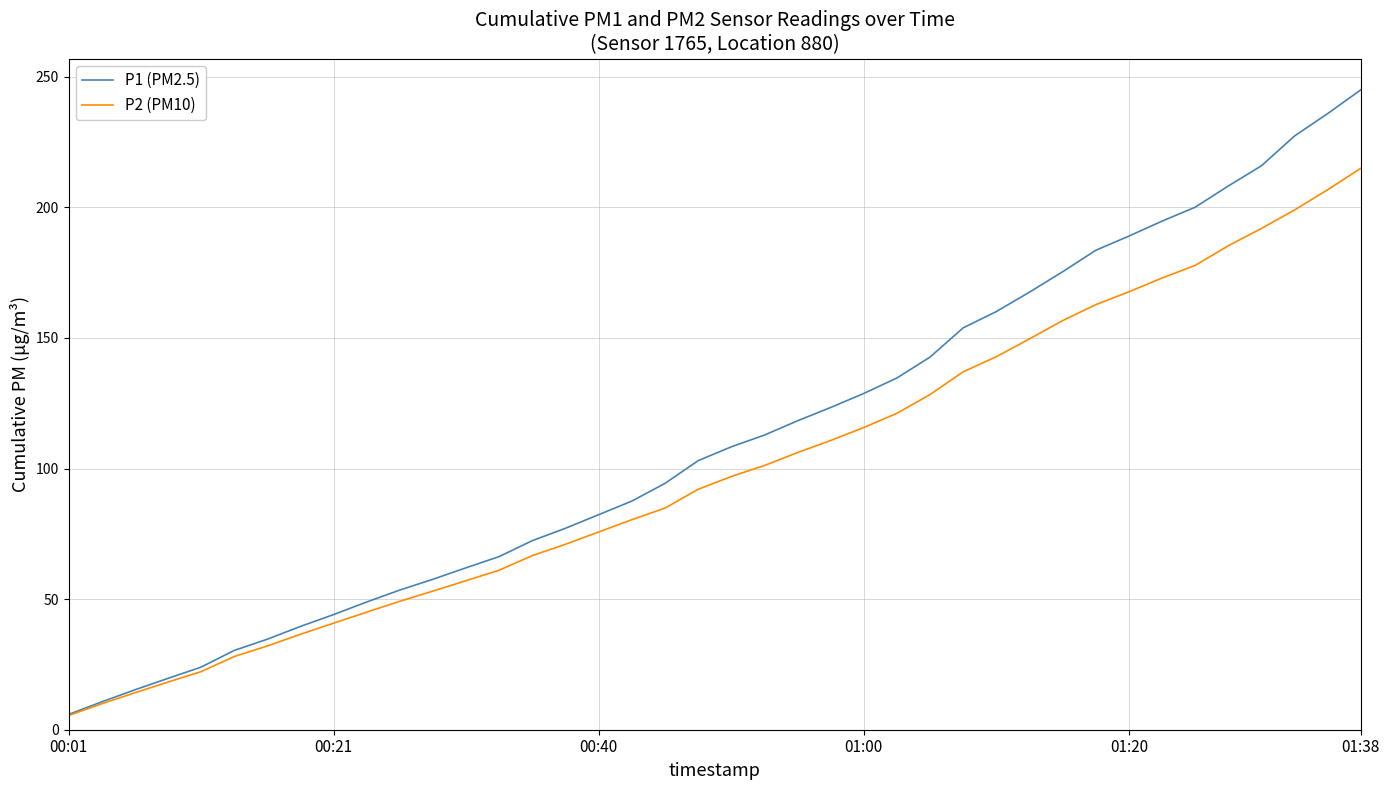

Which series has the largest total across all categories?

P1 (PM2.5)